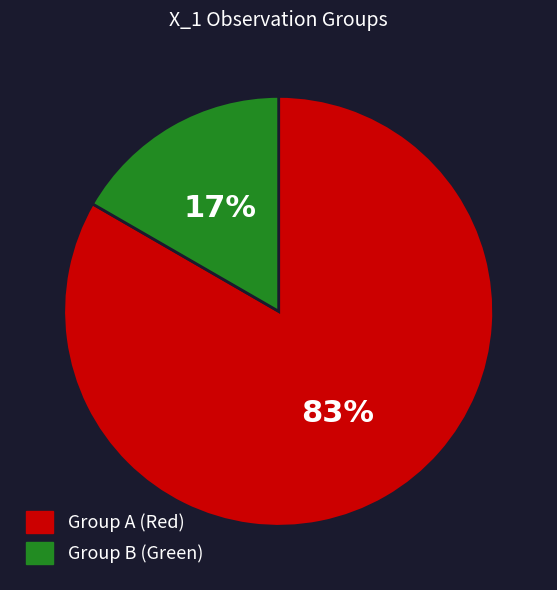

Which category has the smallest portion of the pie?

Group B (Green)